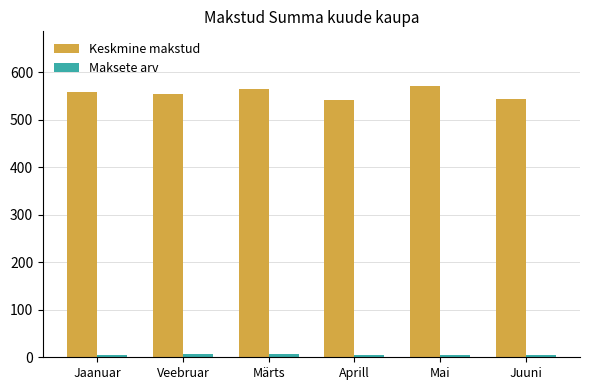

What is the average value of the Maksete arv series?

5.2